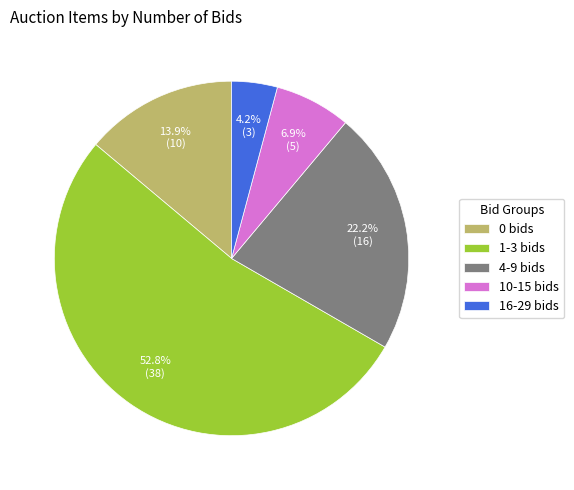

To the nearest percent, what is the average slice percentage?

20%